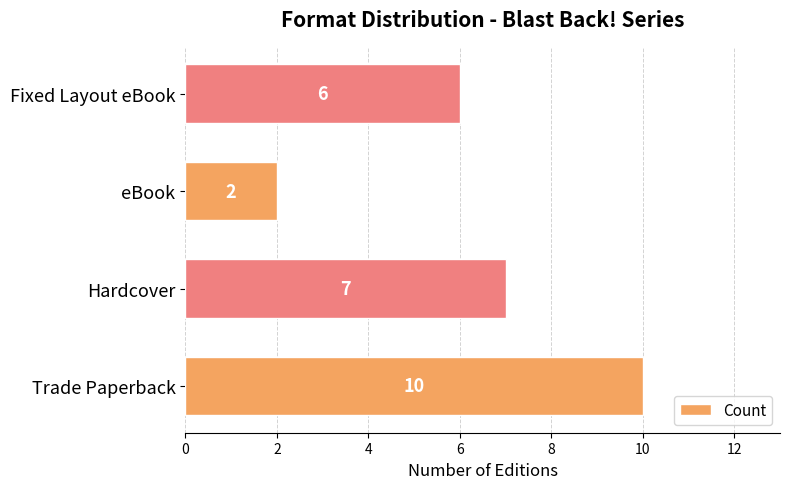

Reading bottom to top, what are all the values shown in this chart?

10	7	2	6